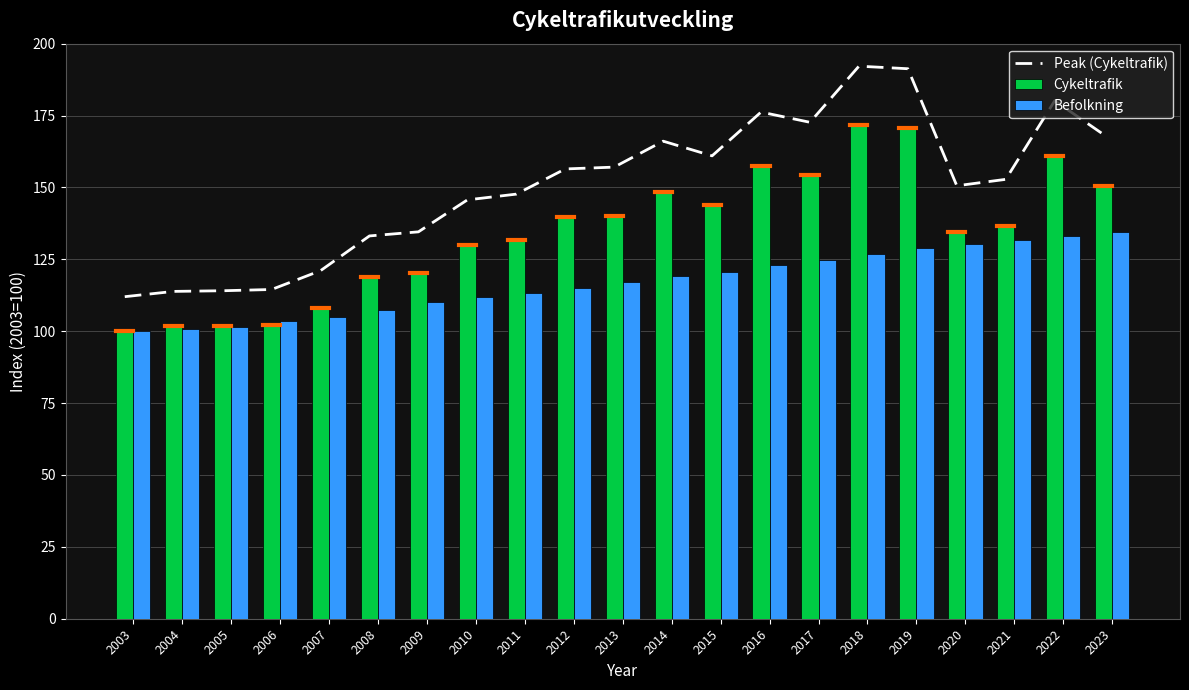

What is the sum of all Befolkning values?

2458.5